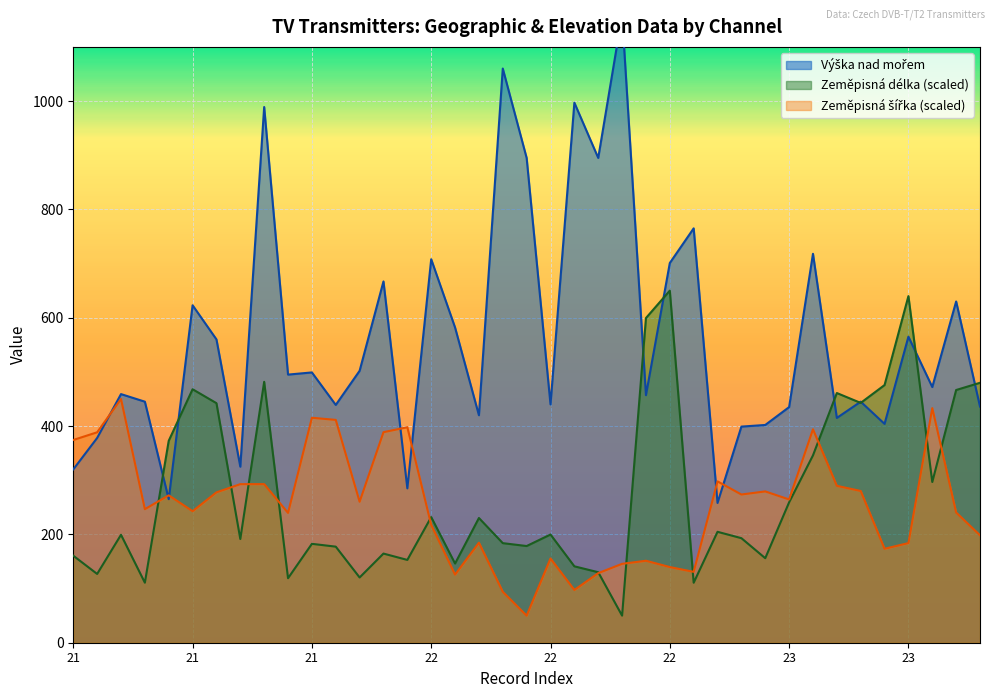

Count the number of data series in this chart.

3